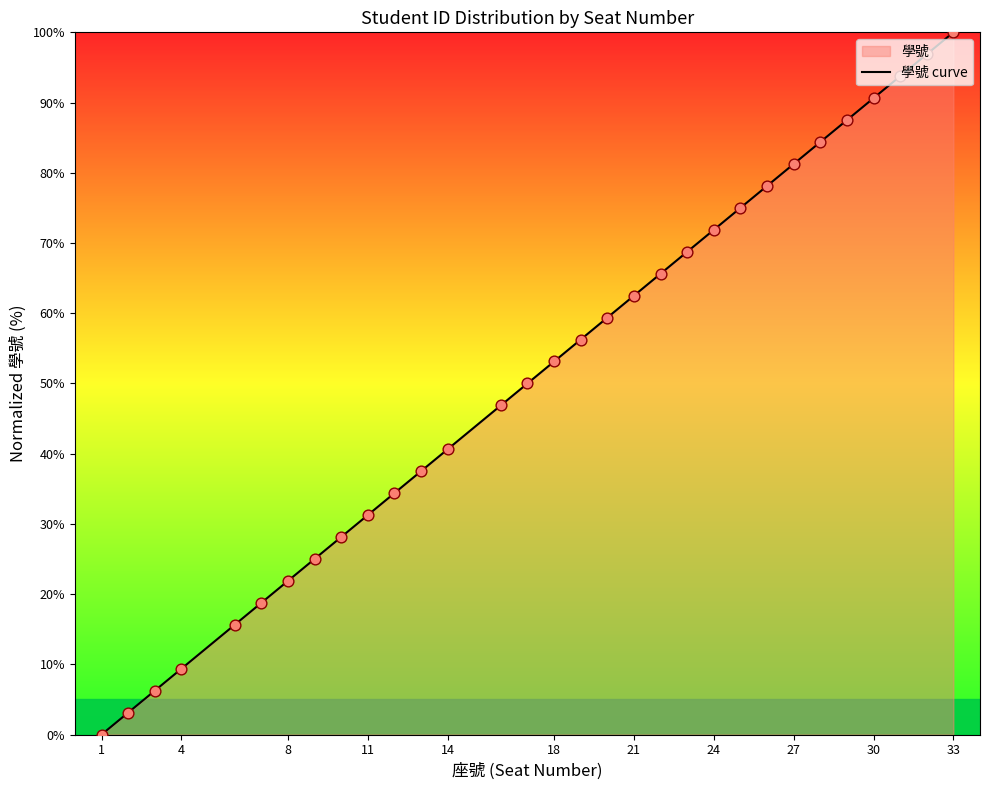

What is the difference between the maximum and minimum values?

100.0